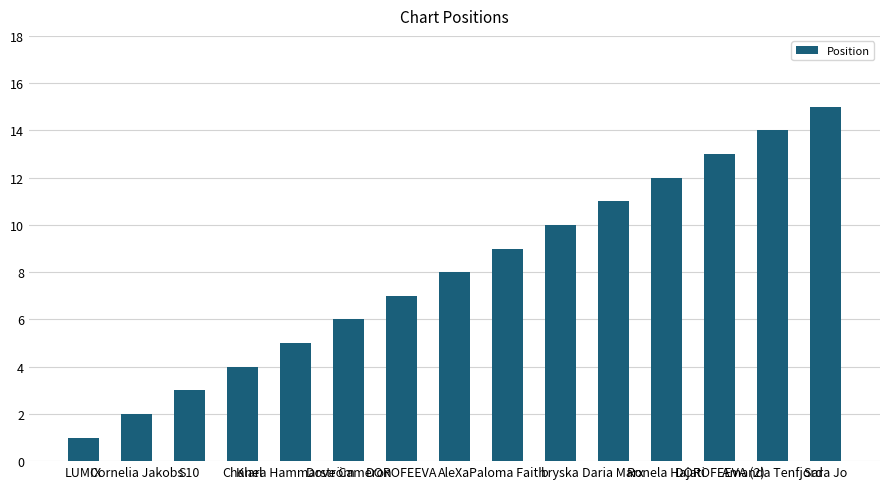

What is the smallest value displayed?

1